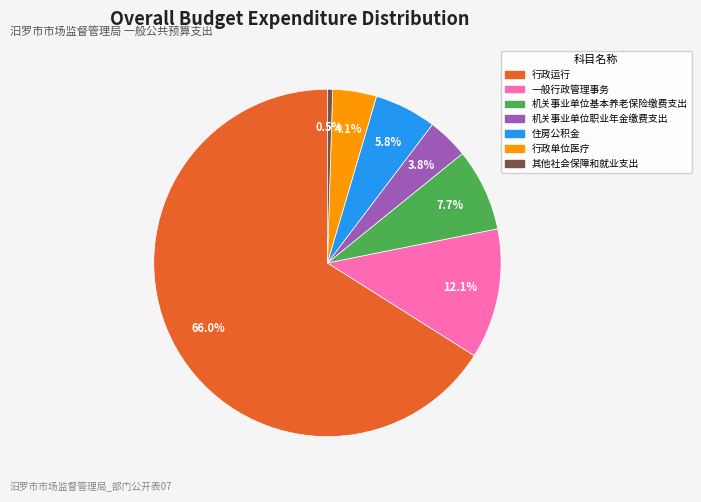

How much of the chart is everything except 行政单位医疗?

95.9%